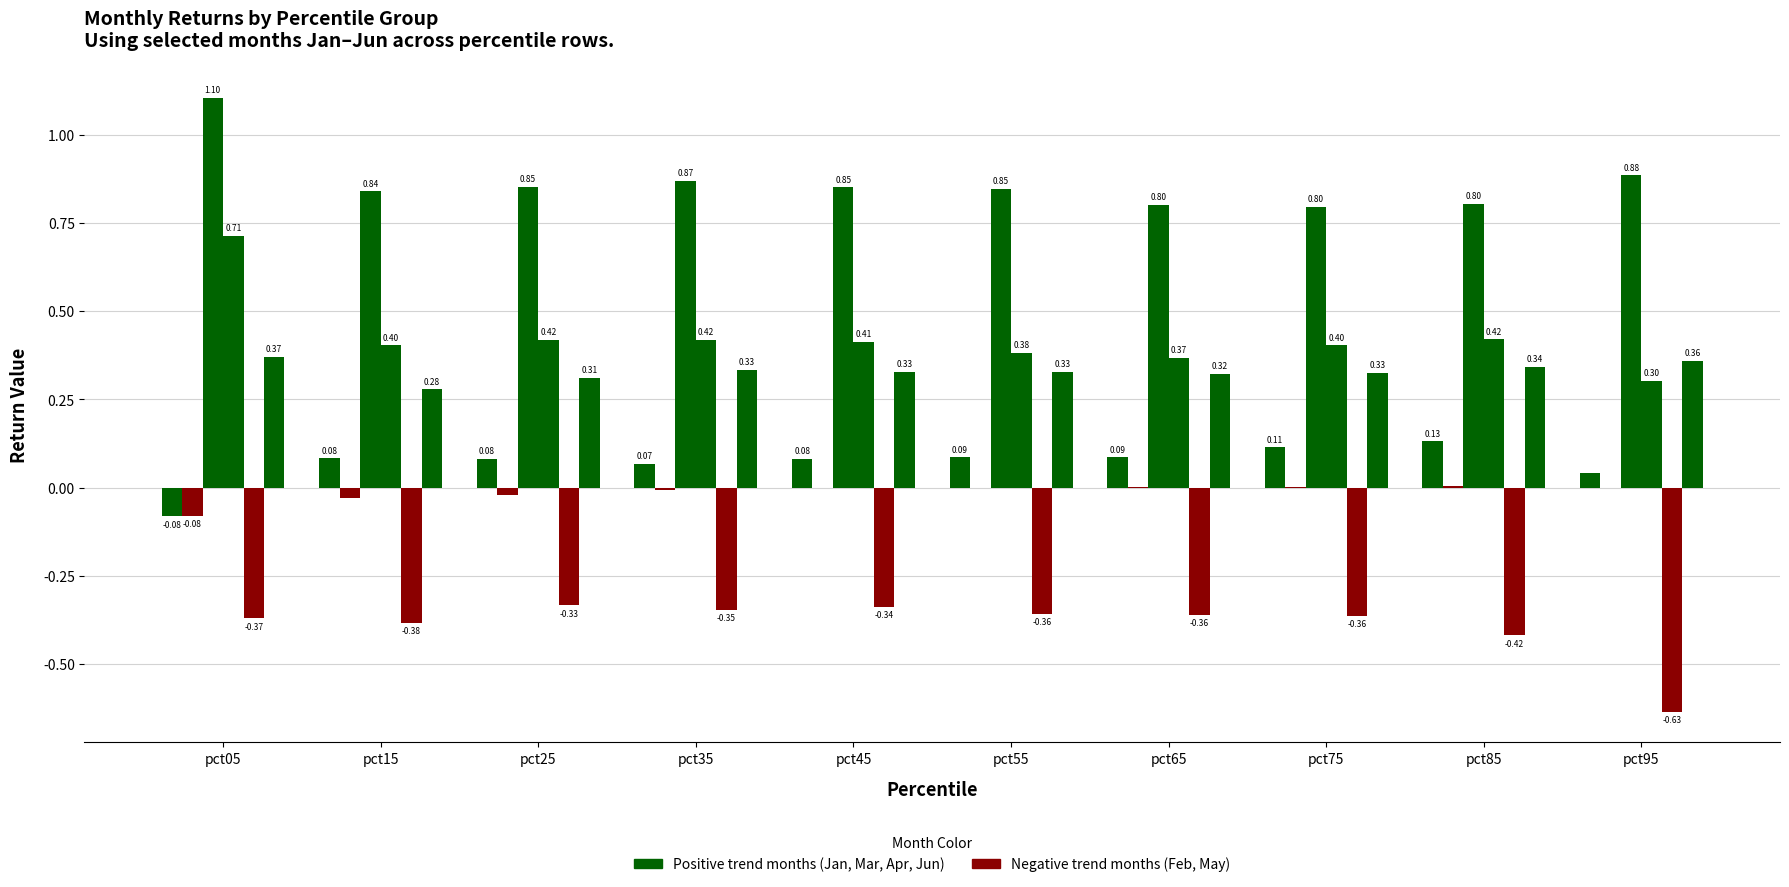

Are the bars horizontal?

No